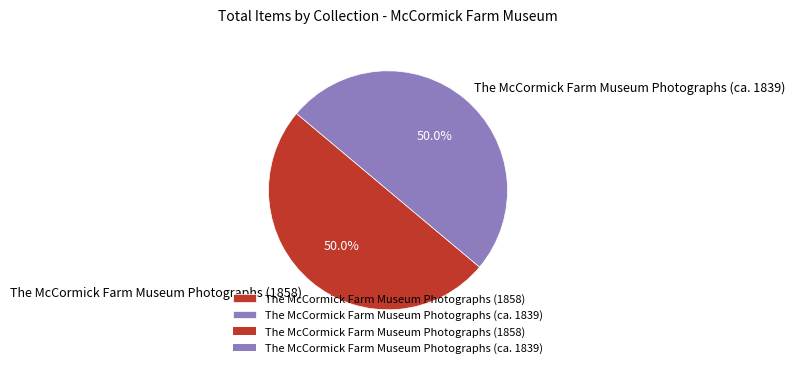

What is the total percentage of The McCormick Farm Museum Photographs (ca. 1839) and The McCormick Farm Museum Photographs (1858)?

100.0%